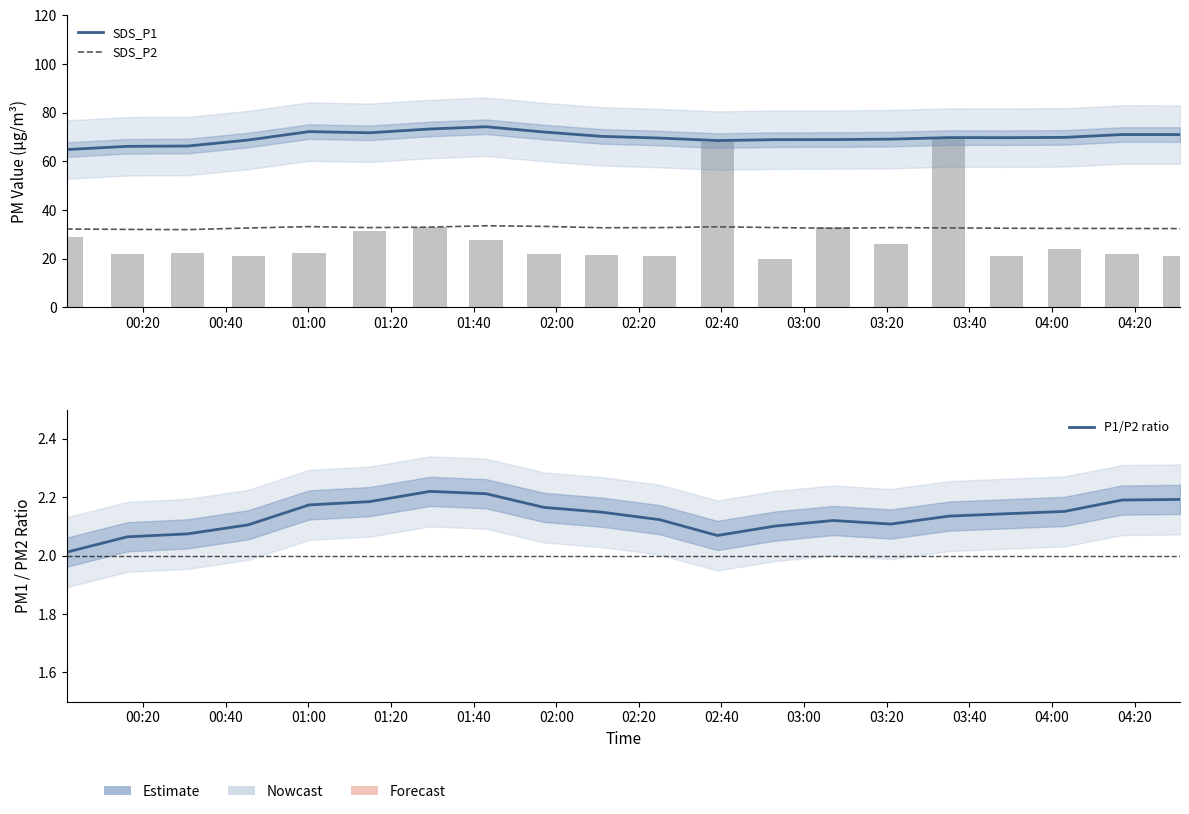

Which label corresponds to the largest value in the chart?

02:40